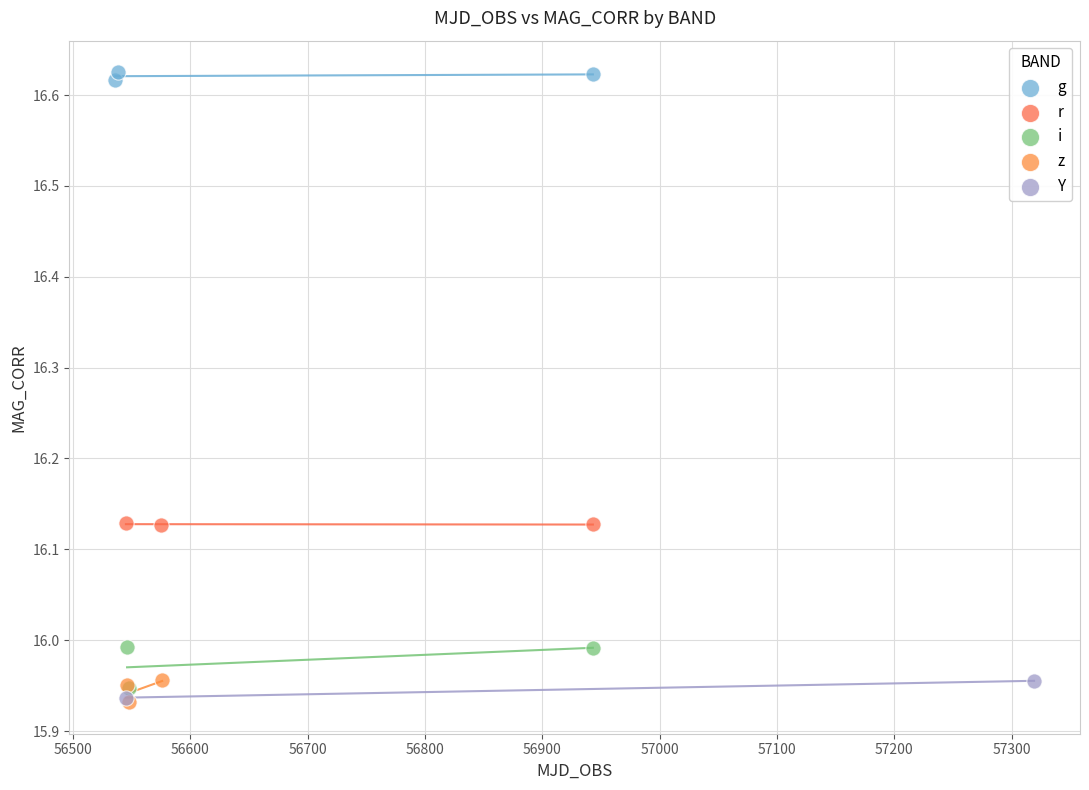

What are all the series names shown in the legend?

g, r, i, z, Y